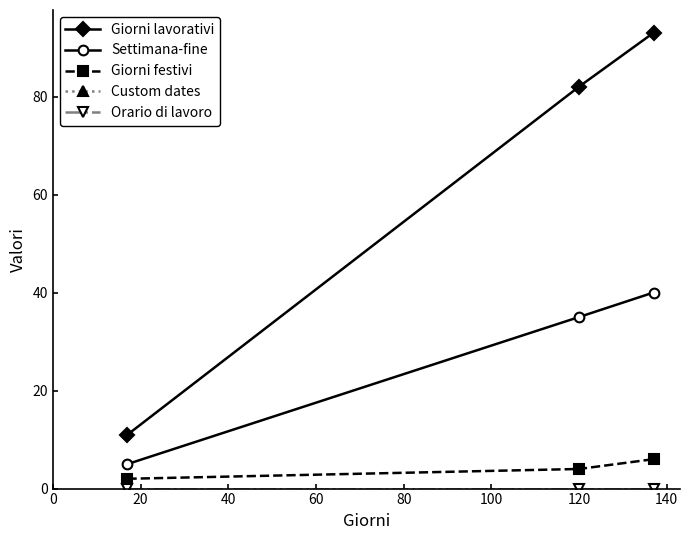

Which series has the largest total across all categories?

Giorni lavorativi